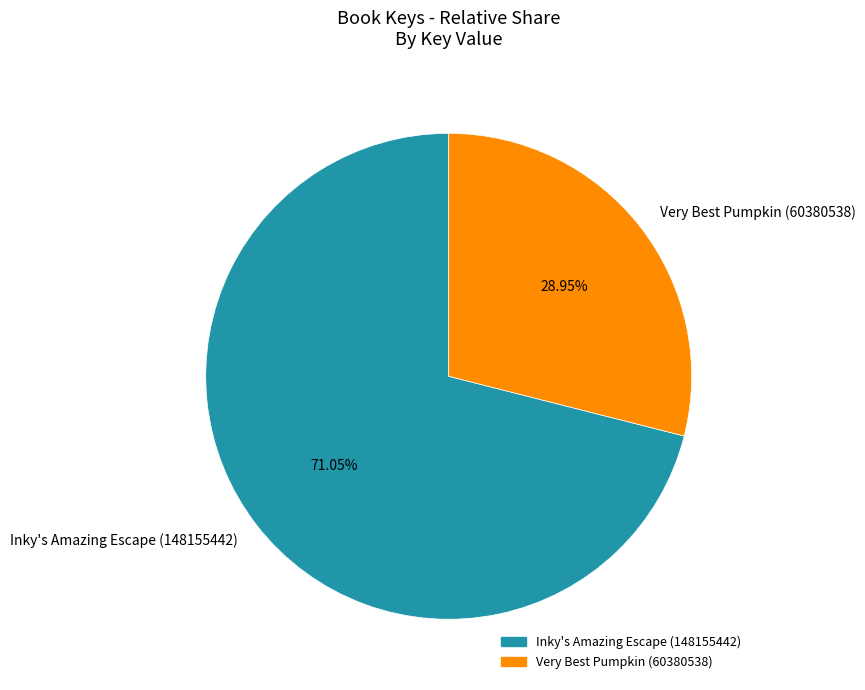

To the nearest percent, what portion does Inky's Amazing Escape (148155442) represent?

71%